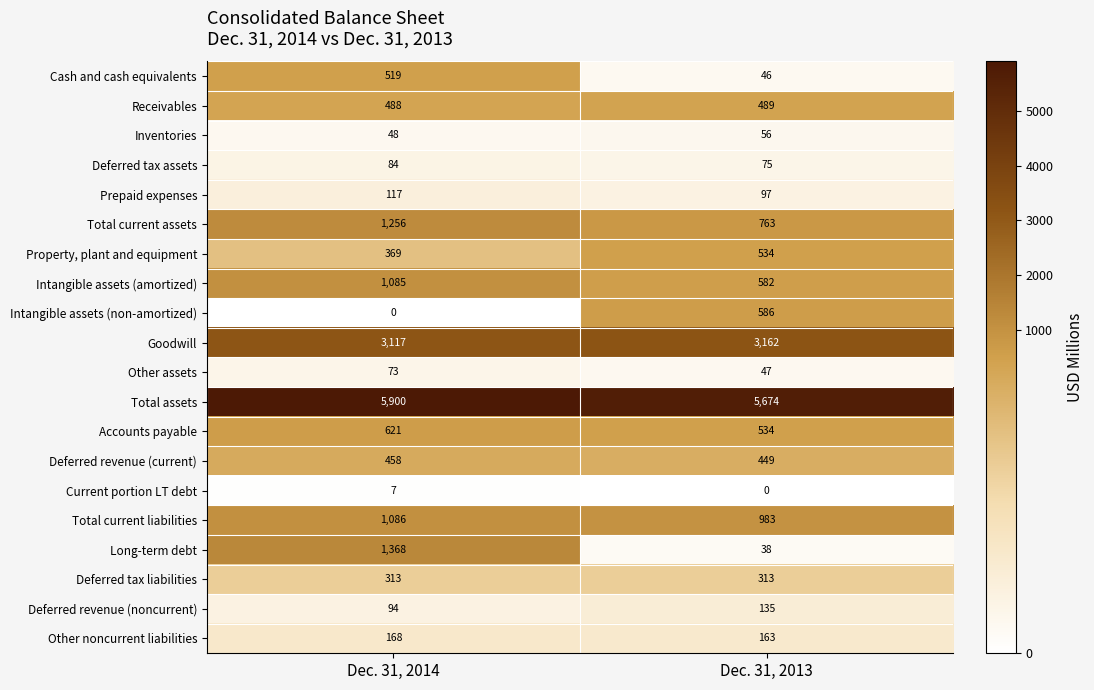

Rank the series by their maximum value, from lowest to highest.

Current portion LT debt, Inventories, Other assets, Deferred tax assets, Prepaid expenses, Deferred revenue (noncurrent), Other noncurrent liabilities, Deferred tax liabilities, Deferred revenue (current), Receivables, Cash and cash equivalents, Property, plant and equipment, Intangible assets (non-amortized), Accounts payable, Intangible assets (amortized), Total current liabilities, Total current assets, Long-term debt, Goodwill, Total assets